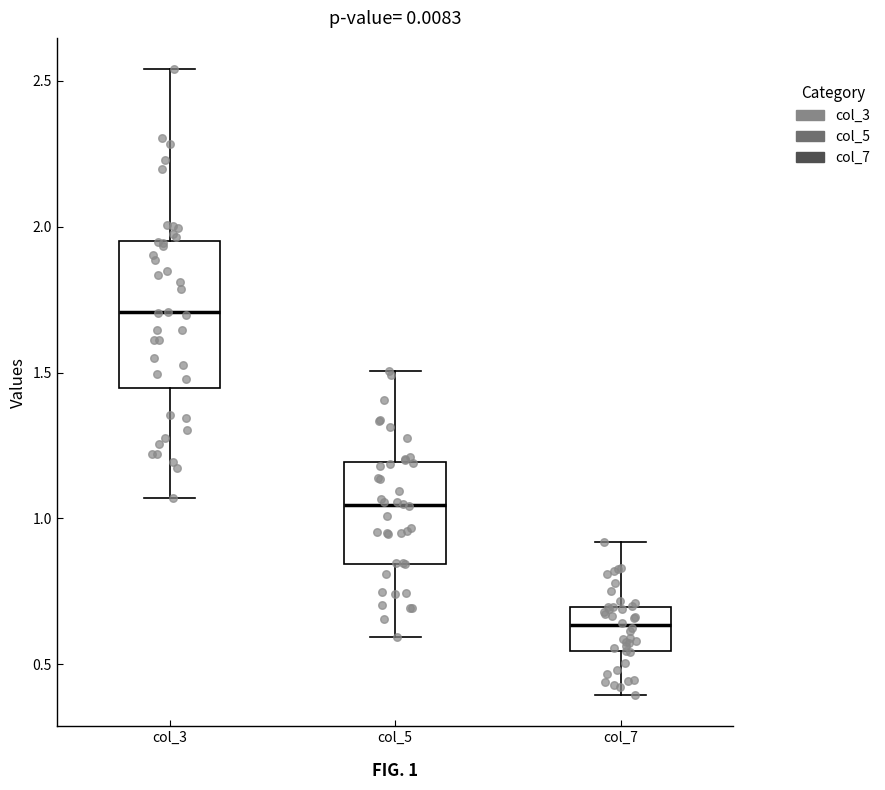

Reading left to right, transcribe this box plot: for each box, give where its median line is, the range the box spans, and where its two whiskers end, as read against the y-axis. The values are not printed on the chart, so give them approximately, as read against the axis.

col_3: median 1.70, box 1.45 to 1.95, whiskers 1.05 to 2.55
col_5: median 1.05, box 0.85 to 1.20, whiskers 0.60 to 1.50
col_7: median 0.65, box 0.55 to 0.70, whiskers 0.40 to 0.90